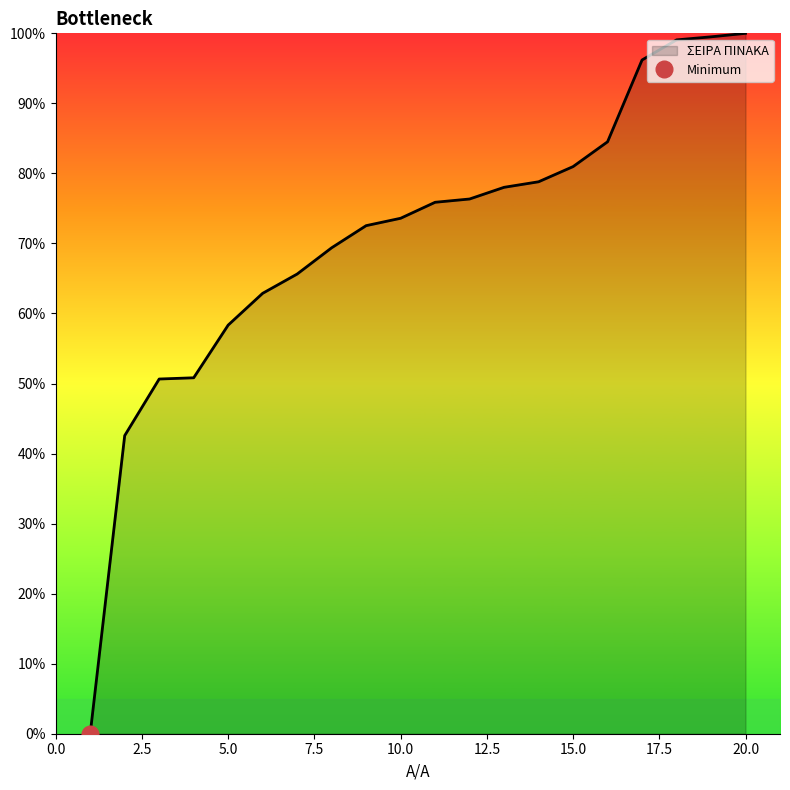

What is the sum of all values?

1415.7